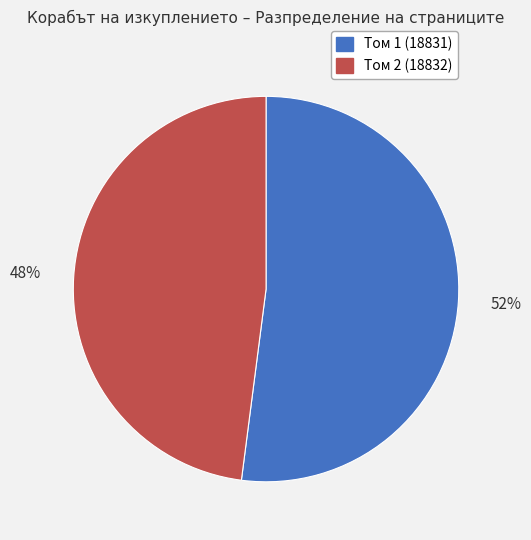

What is the smallest slice in the pie chart?

Том 2 (18832)